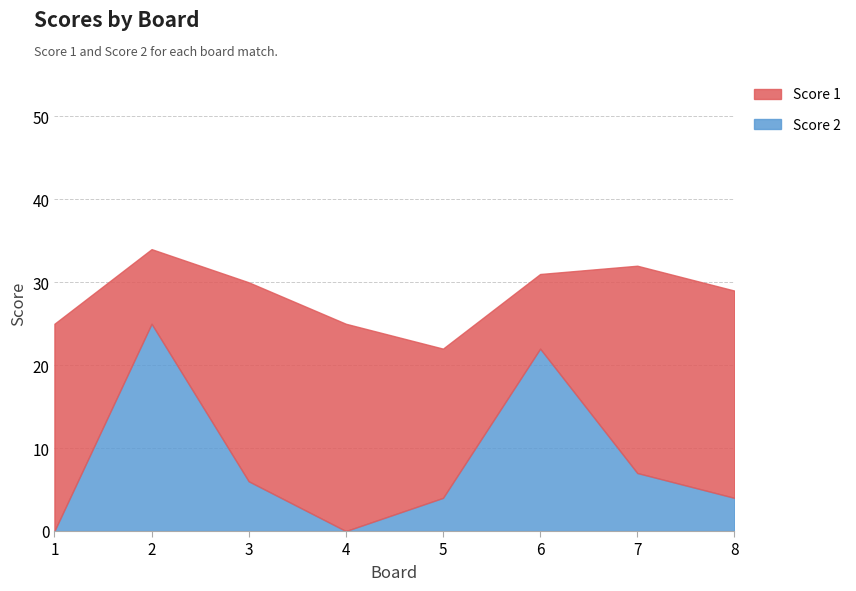

Rank the series at 8 from highest to lowest value.

Score 1, Score 2